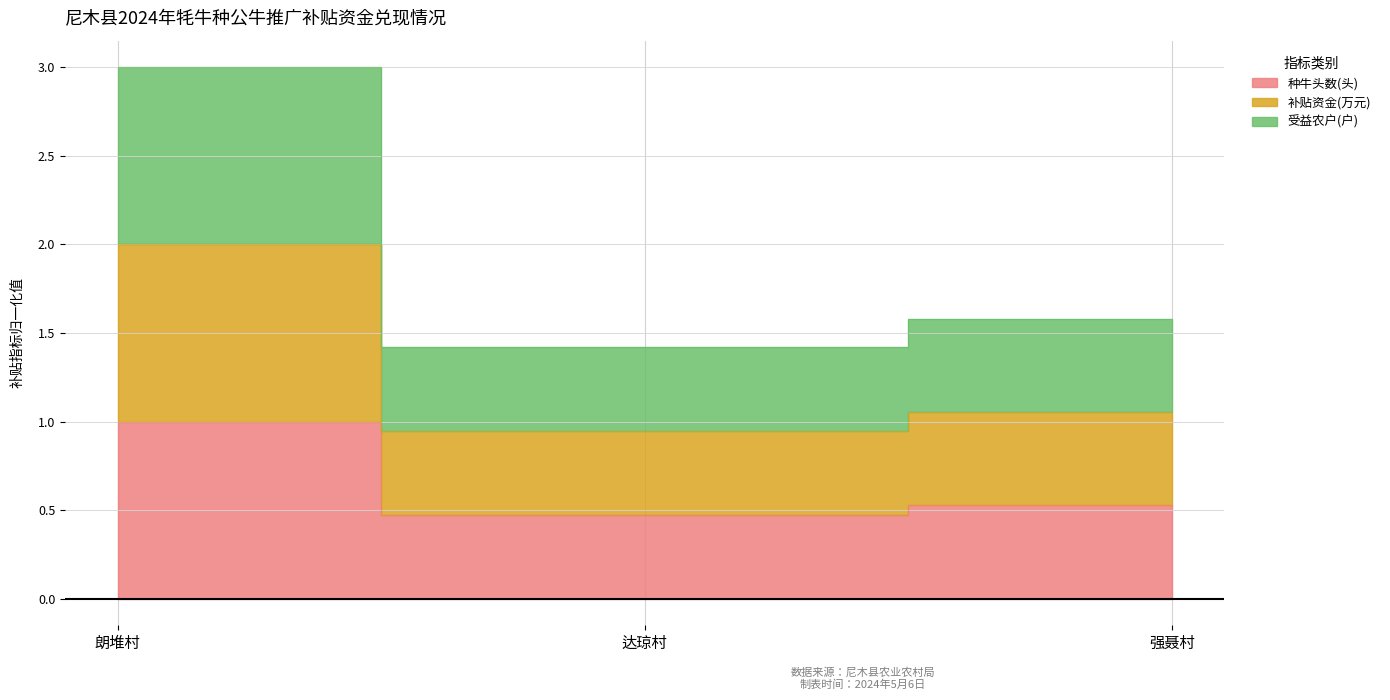

What is the label of the 2nd point from the right?

达琼村